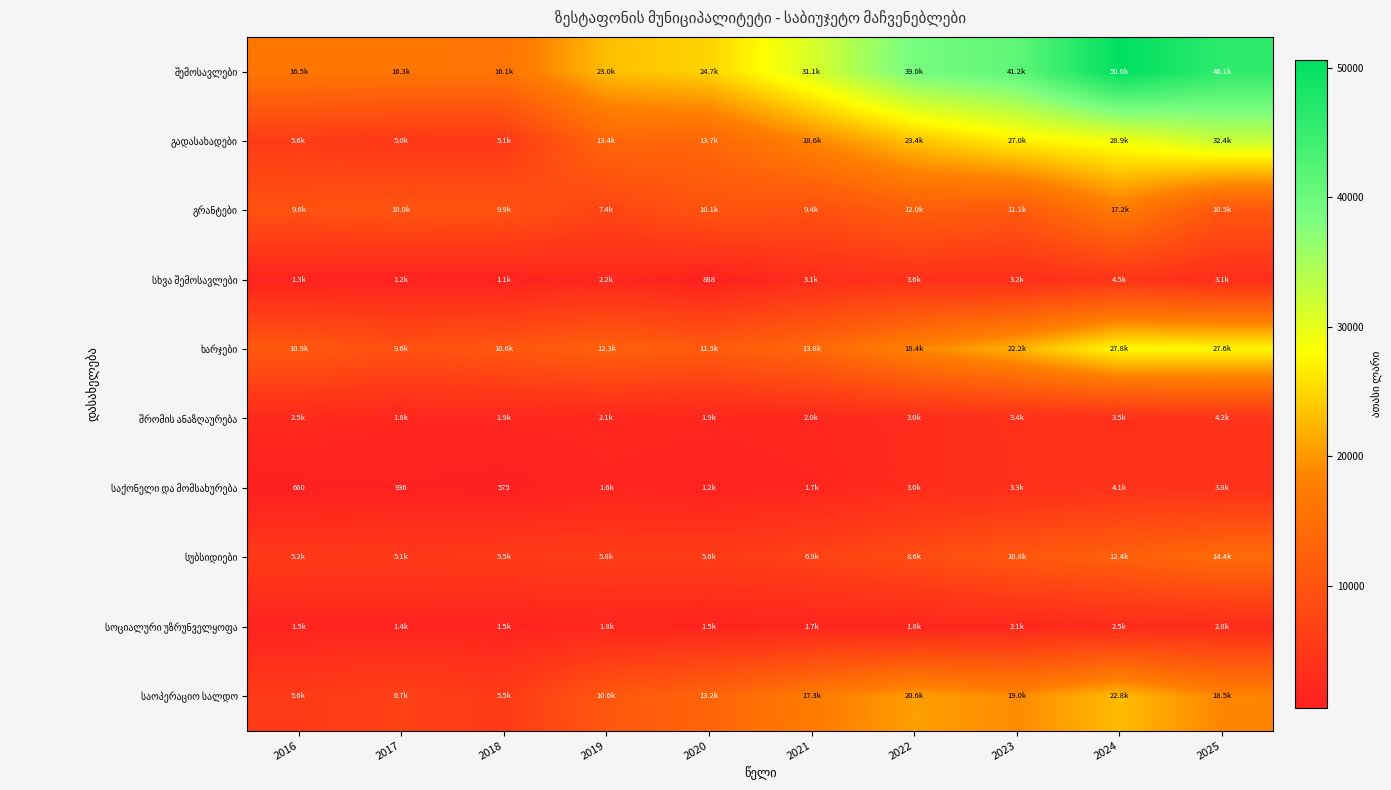

Between 2021 and 2023, which series saw the biggest shift?

შემოსავლები